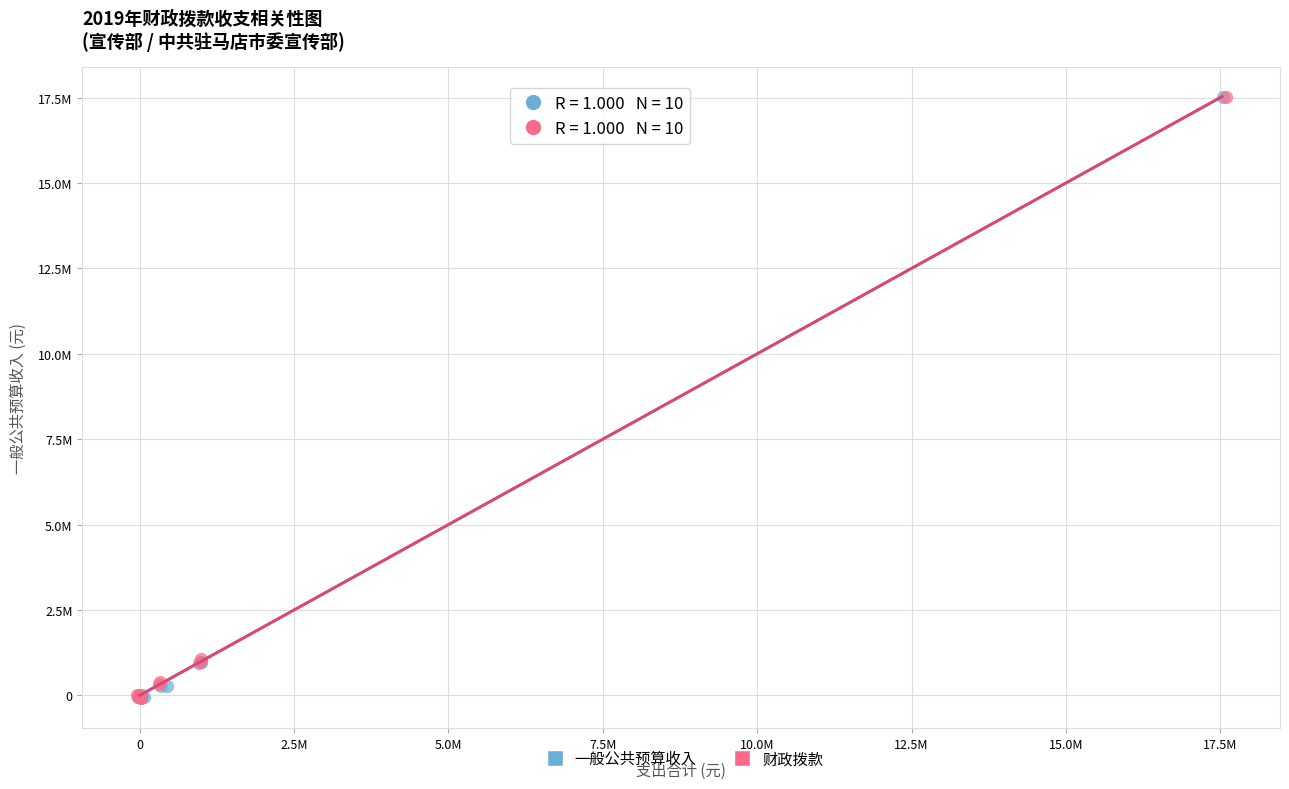

What are all the series names shown in the legend?

一般公共预算收入, 财政拨款